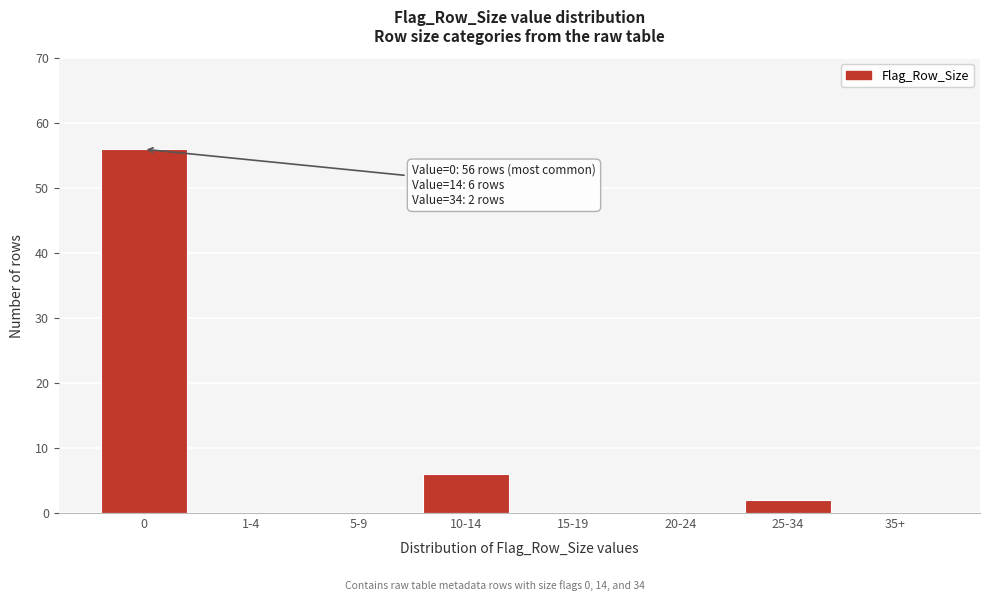

Reading left to right, list all the values displayed in this chart.

0=56	1-4=0	5-9=0	10-14=6	15-19=0	20-24=0	25-34=2	35+=0